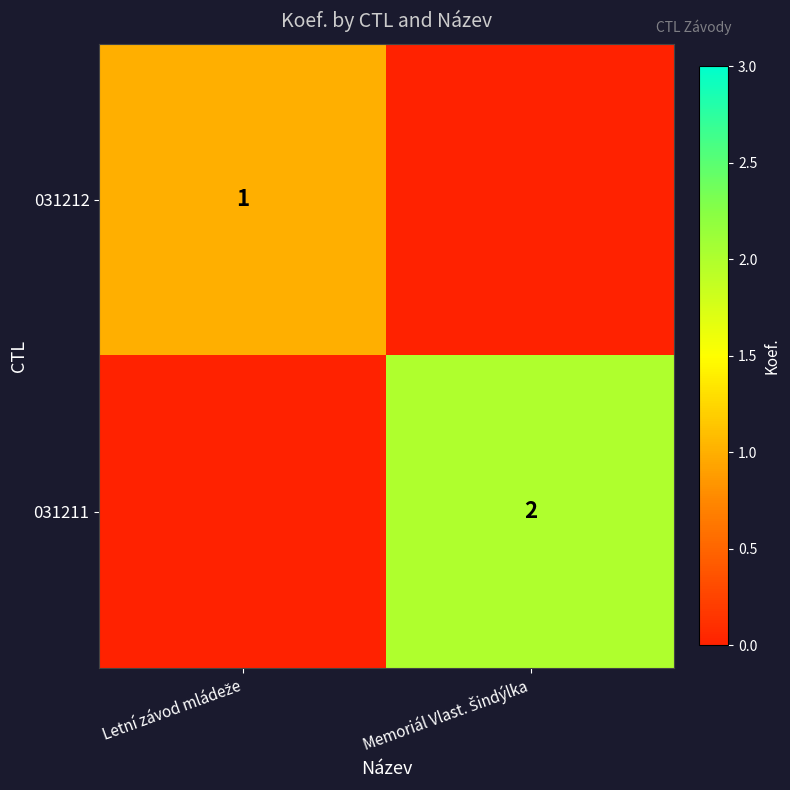

List the series in order of their overall mean, lowest first.

031212, 031211